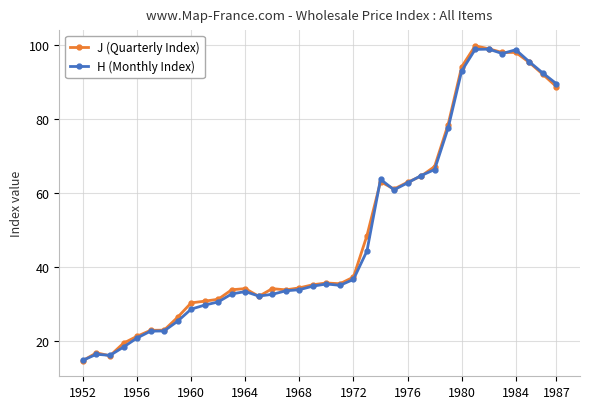

What is the value of the J (Quarterly Index) point at the 15th from the left?

34.2